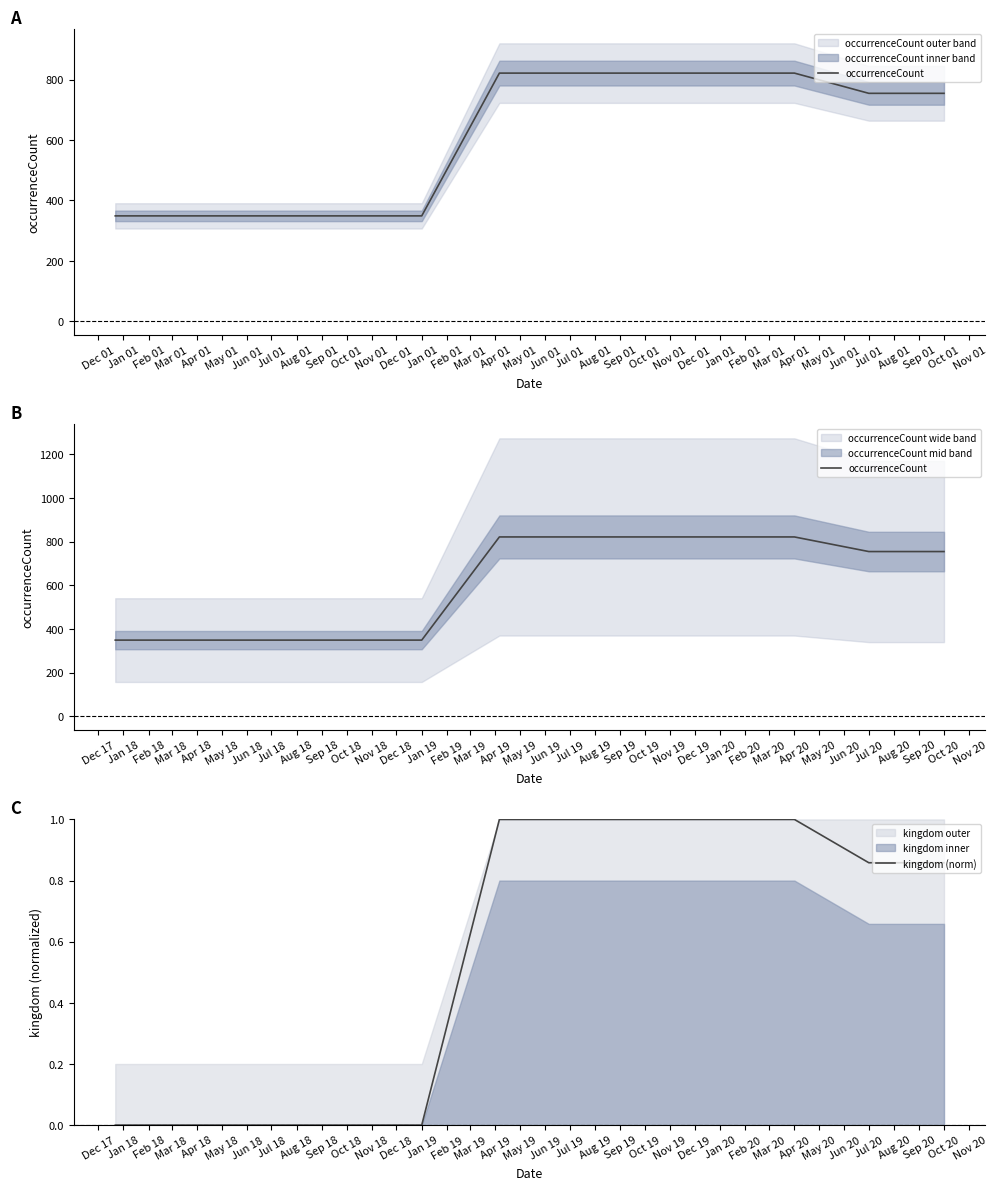

What is the average value of the kingdom (norm) series?

0.6